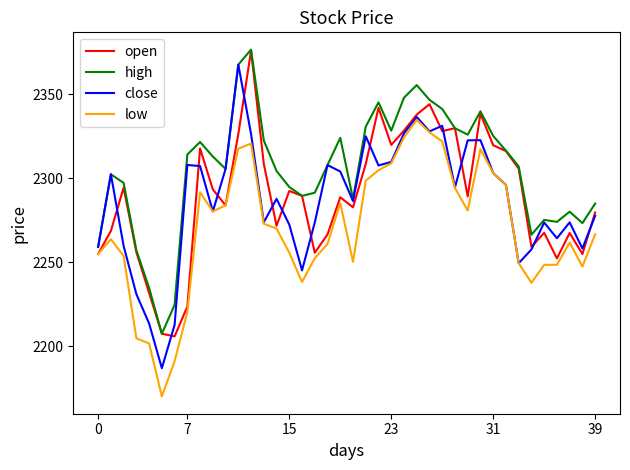

What is the maximum value for close?

2367.6